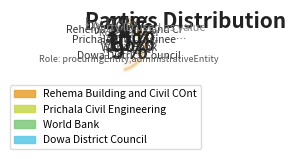

What is the change in value from World Bank to Rehema Building and Civil COntractors?

+179